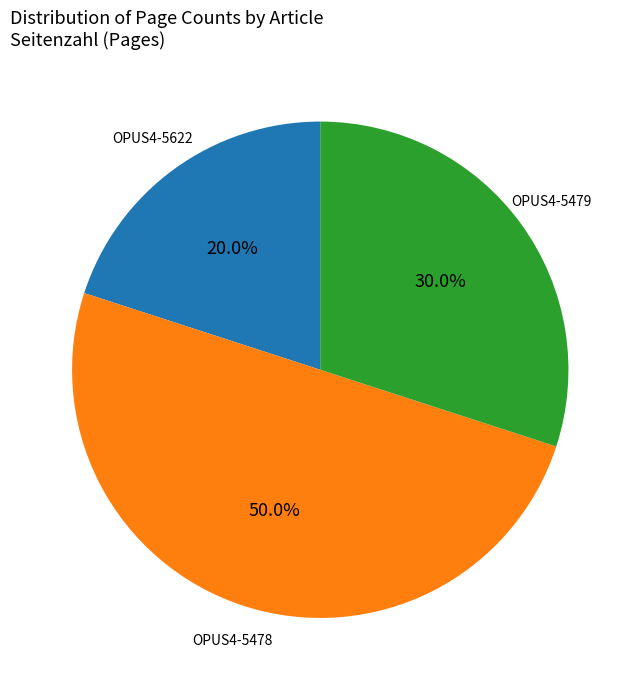

To the nearest percent, what is the average slice percentage?

33%